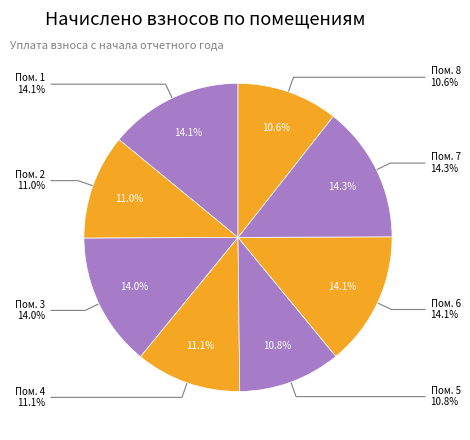

To the nearest percent, what is the average slice percentage?

12%